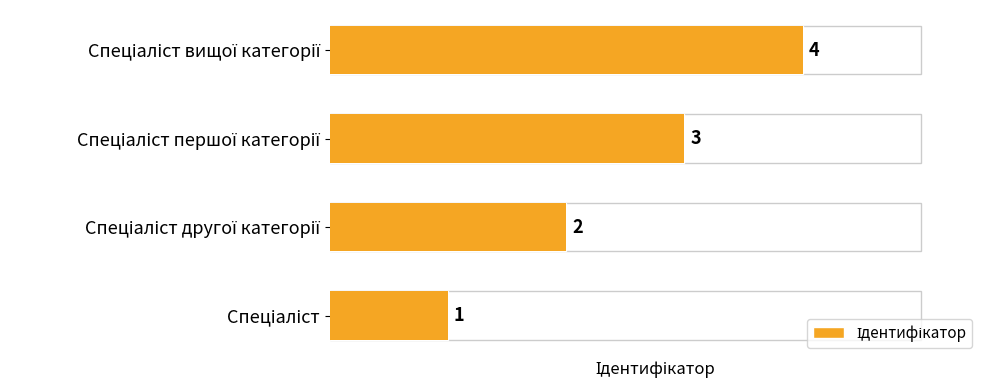

What is the change in value from 0 to 1?

+1